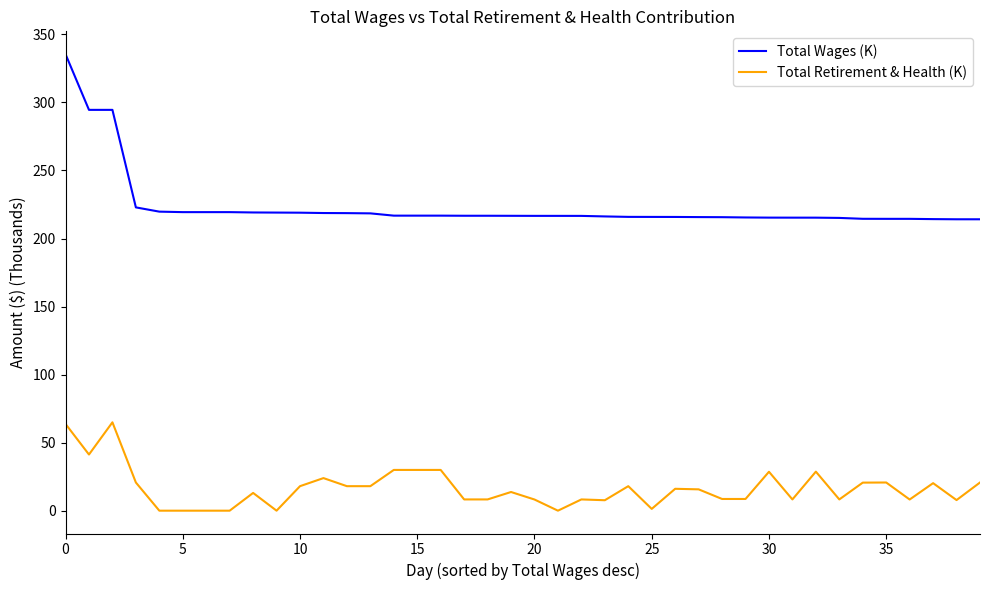

What is the minimum value for Total Wages (K)?

214.1